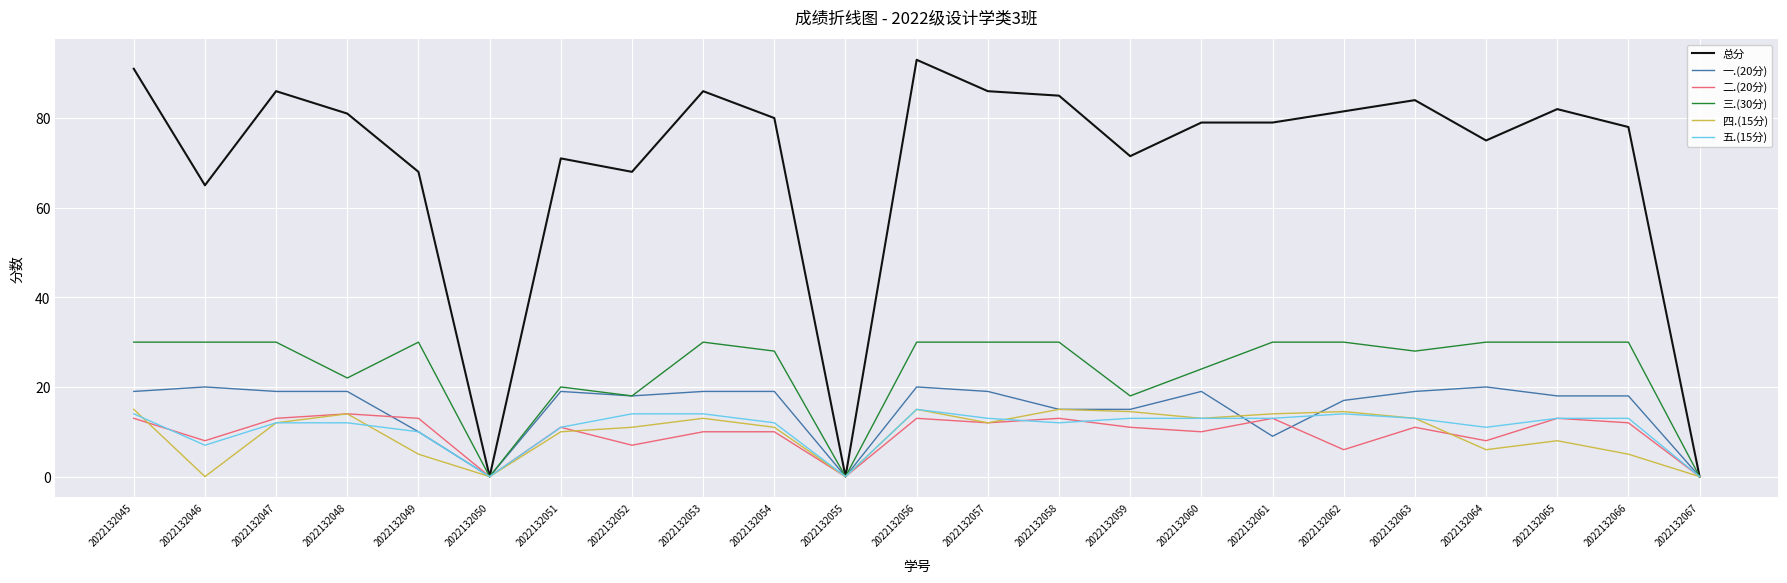

At which category does 二.(20分) reach its first local peak?

2022132048